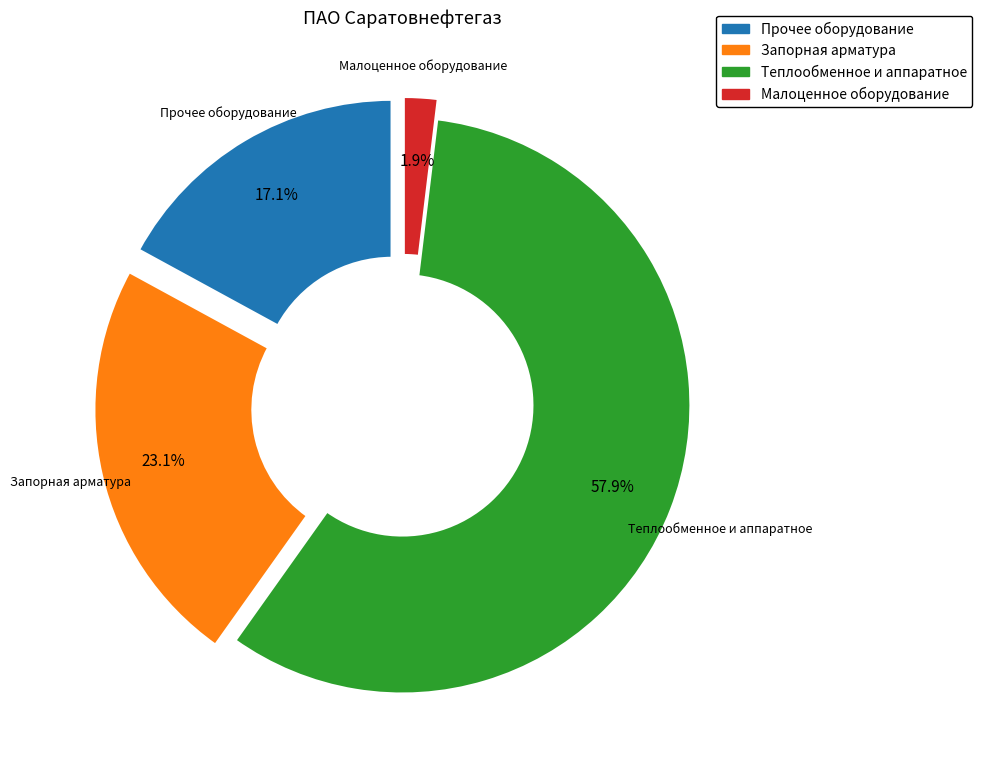

Is there any slice that represents more than half of the pie?

Yes